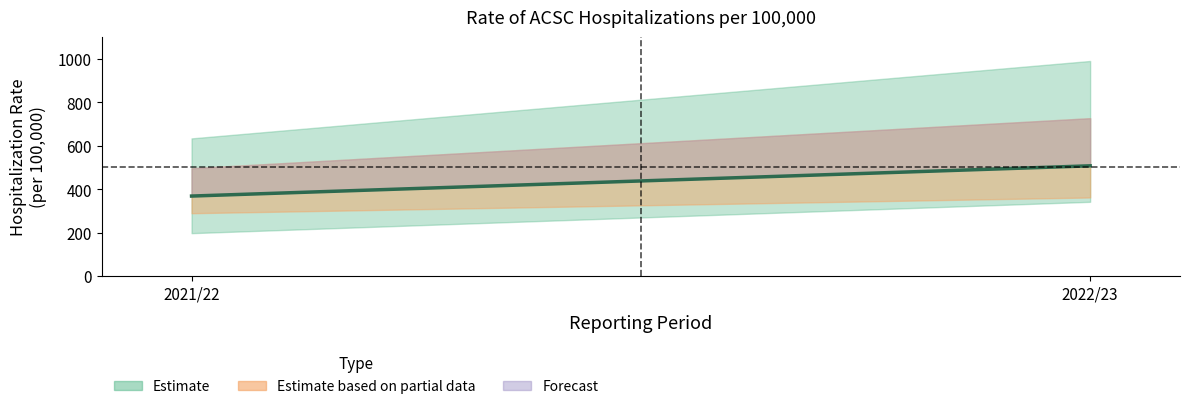

The chart shows a value of 500.6 at 2021/22. True or false?

False